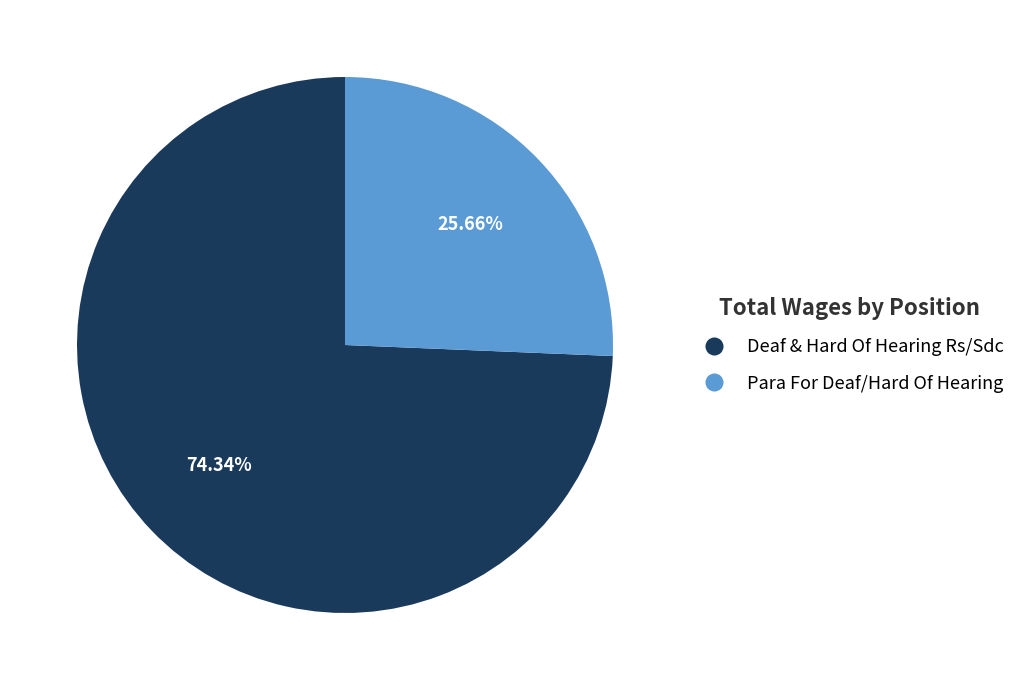

To the nearest percent, what is the average slice percentage?

50%